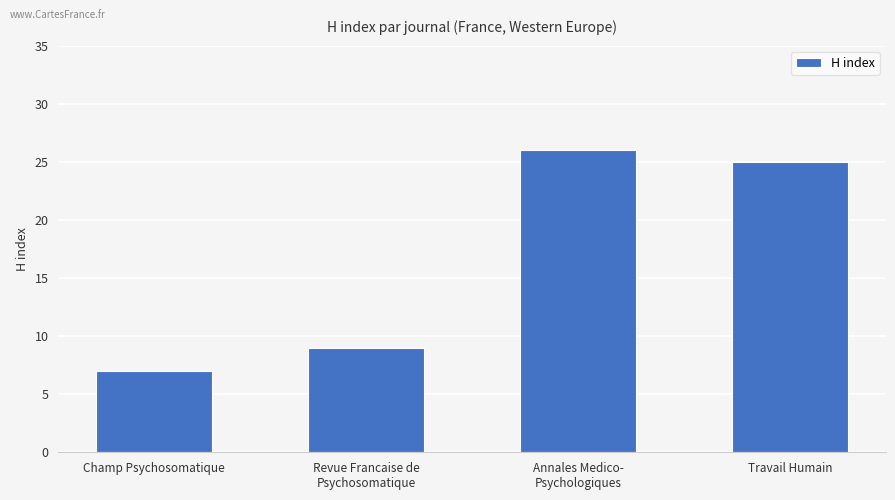

How many values are below 25?

2